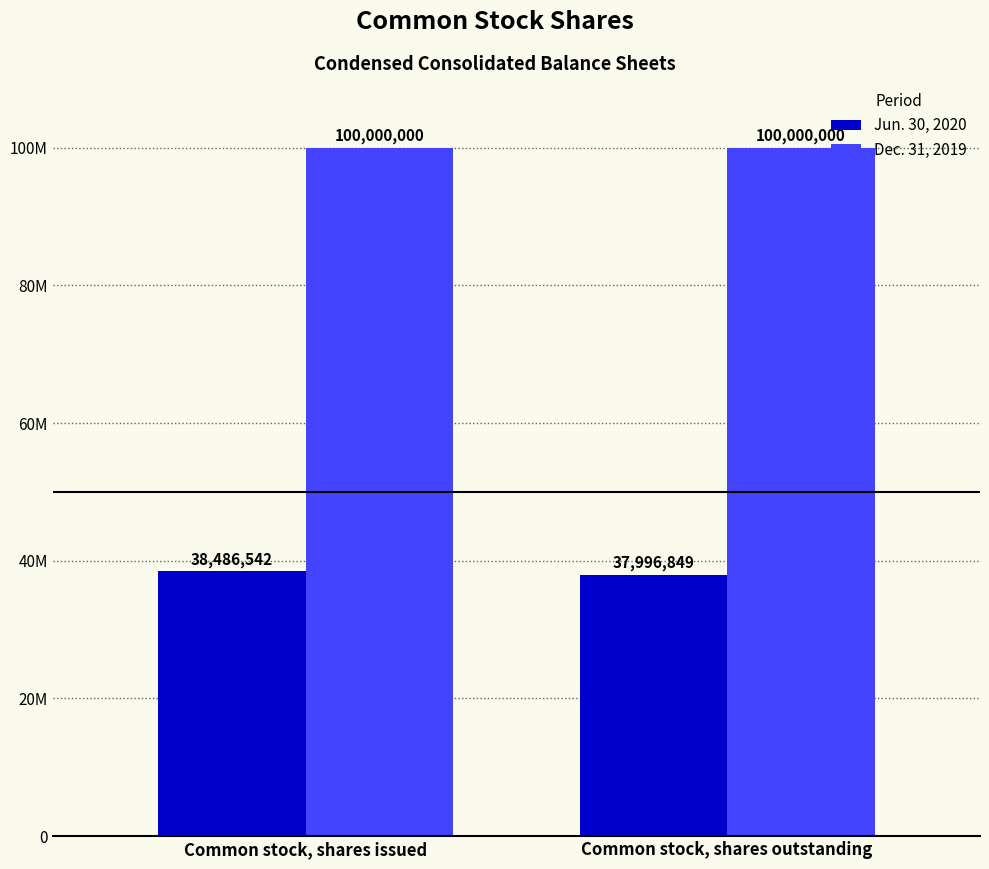

What is the label of the 1st bar from the right?

Common stock, shares outstanding